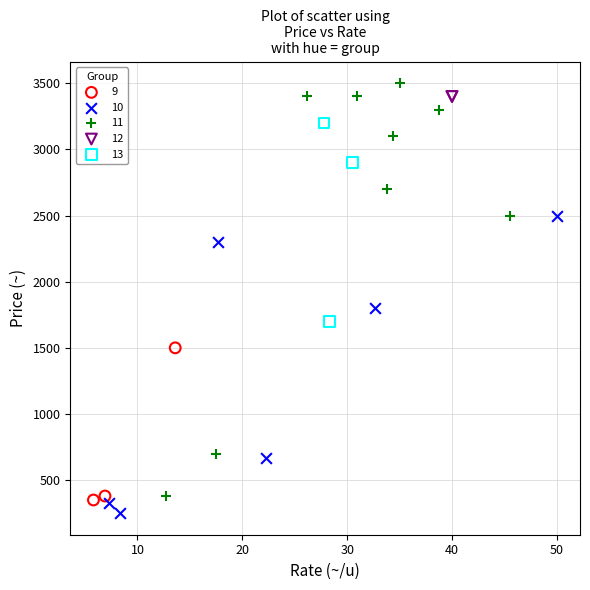

What are all the series names shown in the legend?

9, 10, 11, 12, 13